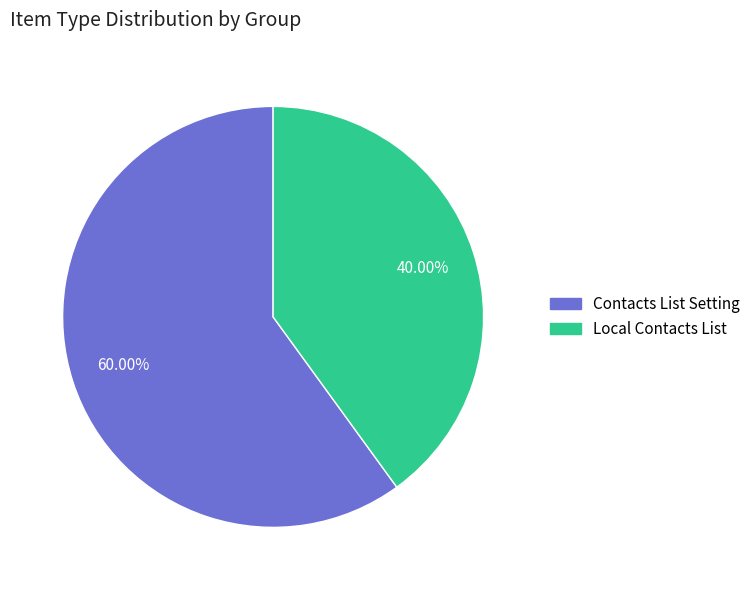

Do Local Contacts List and Contacts List Setting together represent more than half of the pie?

Yes